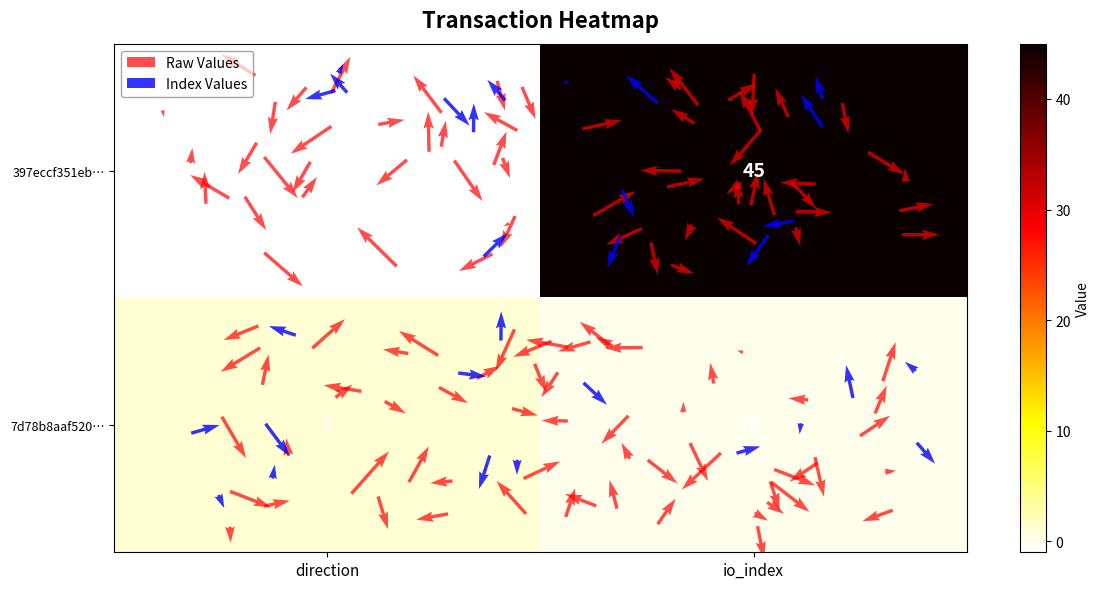

At 1, list the series in order from smallest to largest.

7d78b8aaf5206d7a2c6e5a5365e38f52b6d064e, 397eccf351eb277614b8cca64c6472917f9e96b